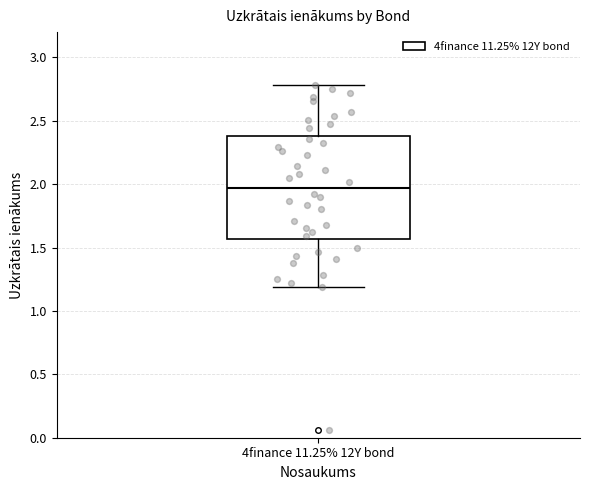

Where does the median line of the box for 4finance 11.25% 12Y bond sit on the y-axis? The values are not printed on the chart, so give them approximately, as read against the axis.

1.95